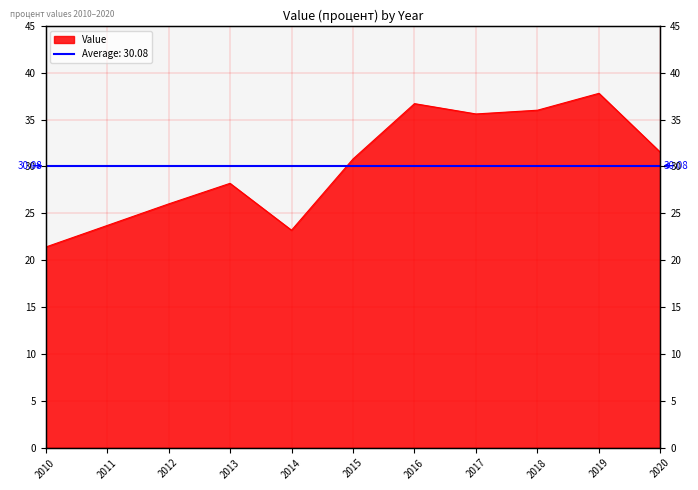

What is the change in value from 2016 to 2018?

-0.7